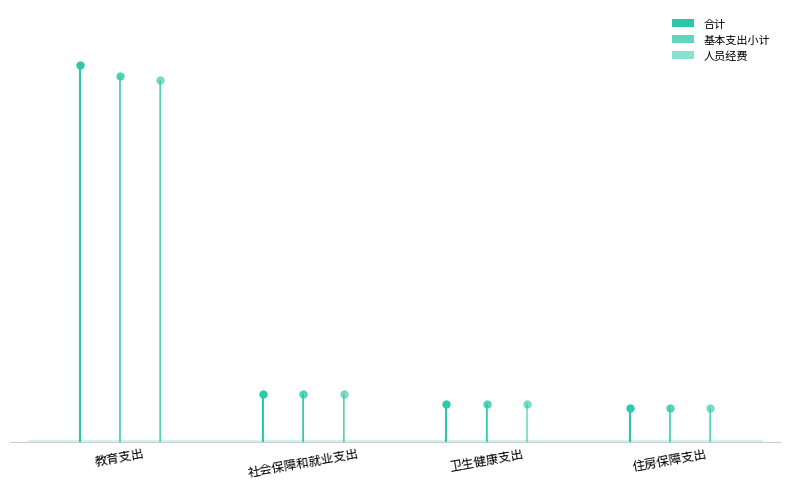

Reading left to right, list all the values displayed in this chart.

合计: 34330908.5	4405561.4	3477672.5	3115229.8
基本支出小计: 33358308.5	4405561.4	3477672.5	3115229.8
人员经费: 33020516.5	4405561.4	3477672.5	3115229.8